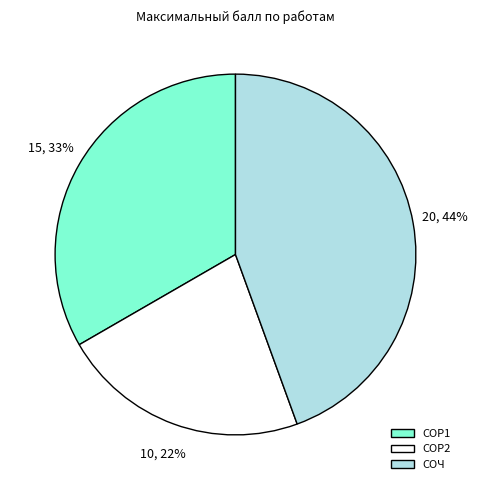

To the nearest percent, what is the average slice percentage?

33%